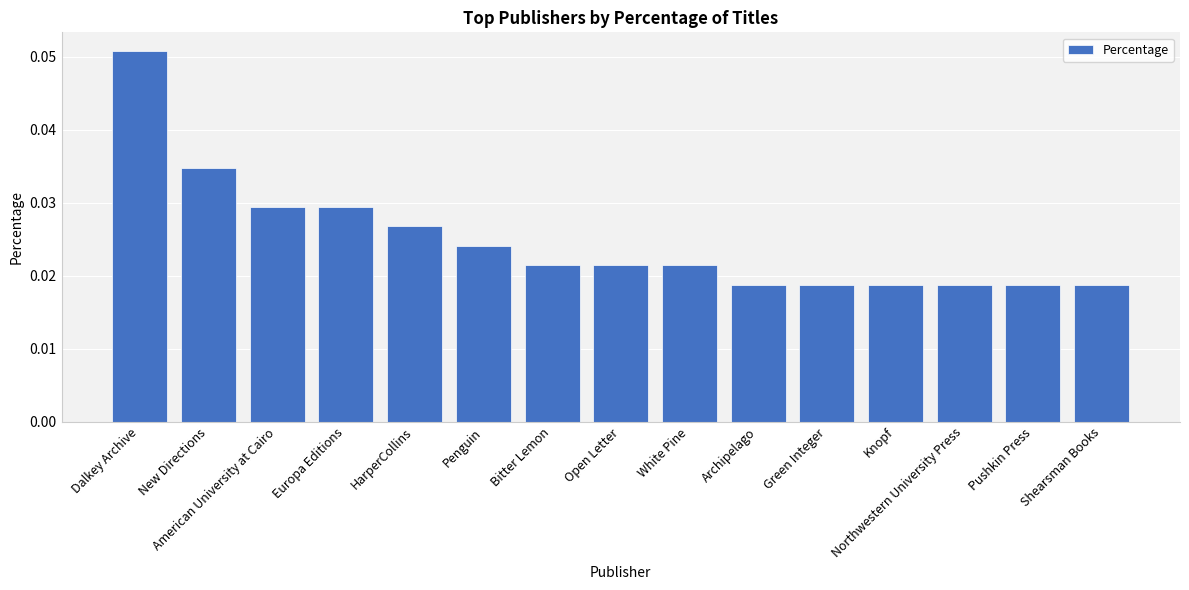

Which has a higher value, New Directions or American University at Cairo?

New Directions